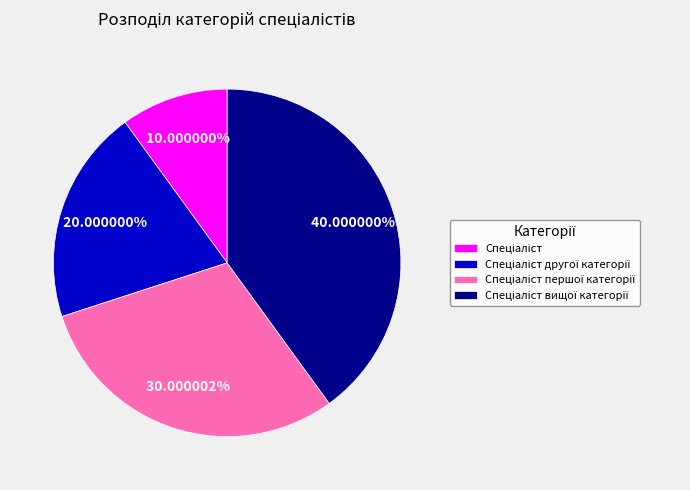

Does any single category account for the majority?

No